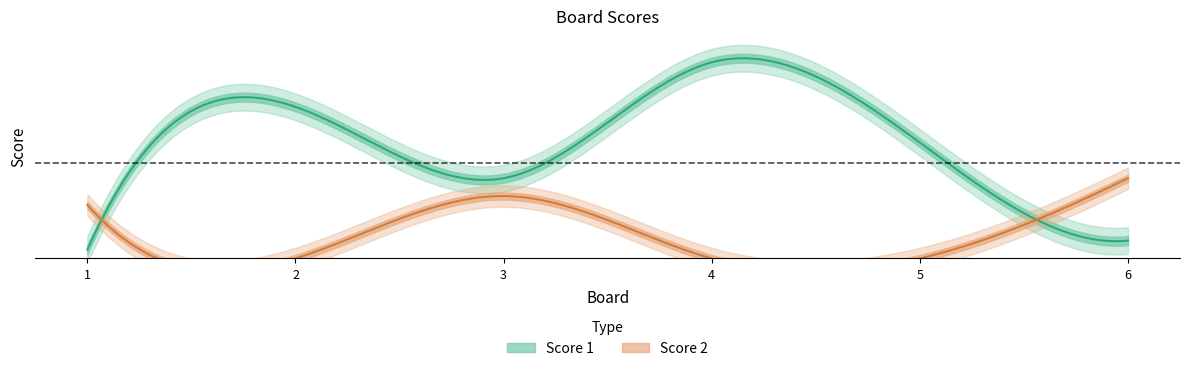

Does the chart display data point markers on the line(s)?

No